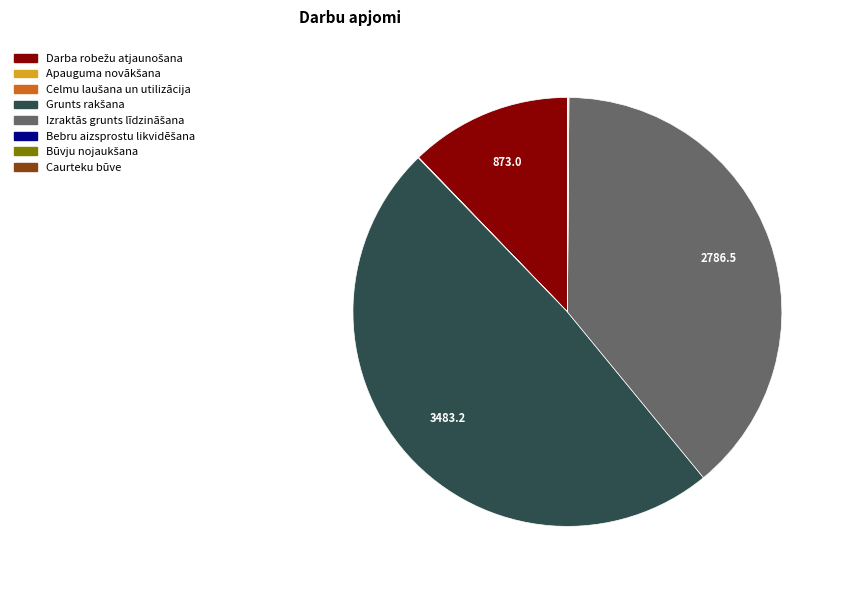

Is there a majority slice in this chart?

No